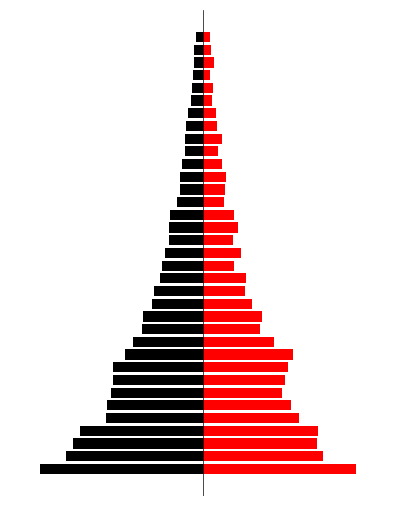

Reading right to left, list all the values displayed in this chart.

前年末患者数: 34=-17	33=-21	32=-22	31=-23	30=-25	29=-27	28=-36	27=-40	26=-42	25=-43	24=-50	23=-54	22=-54	21=-60	20=-78	19=-79	18=-80	17=-88	16=-96	15=-101	14=-114	13=-120	12=-140	11=-142	10=-163	9=-183	8=-210	7=-211	6=-215	5=-224	4=-226	3=-287	2=-302	1=-319	0=-379
本年末患者数: 34=17	33=19	32=25	31=17	30=24	29=21	28=30	27=33	26=44	25=35	24=44	23=54	22=52	21=49	20=71	19=81	18=70	17=88	16=73	15=99	14=97	13=113	12=137	11=133	10=165	9=209	8=197	7=191	6=183	5=206	4=223	3=268	2=266	1=280	0=357